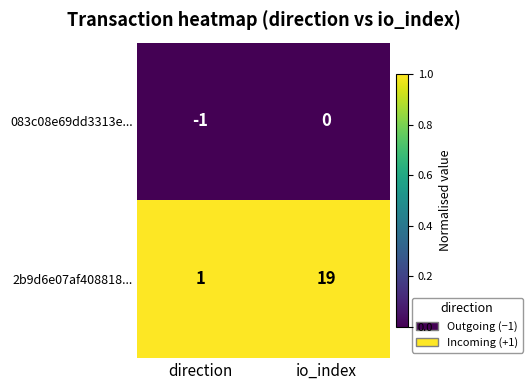

The value of 083c08e69dd3313e... at direction is -2. True or false?

False